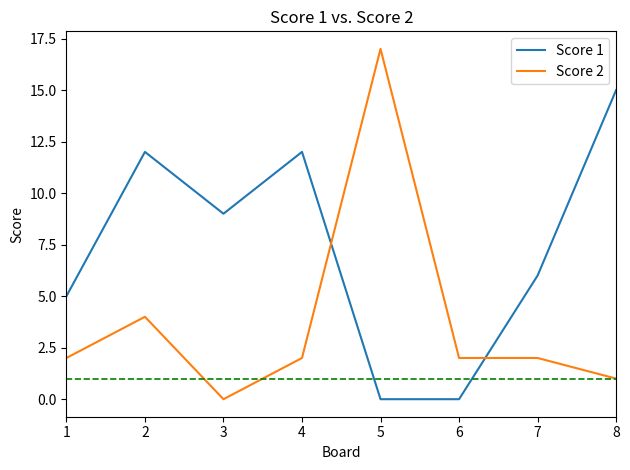

What is the spread (max minus min) of values at 3?

9